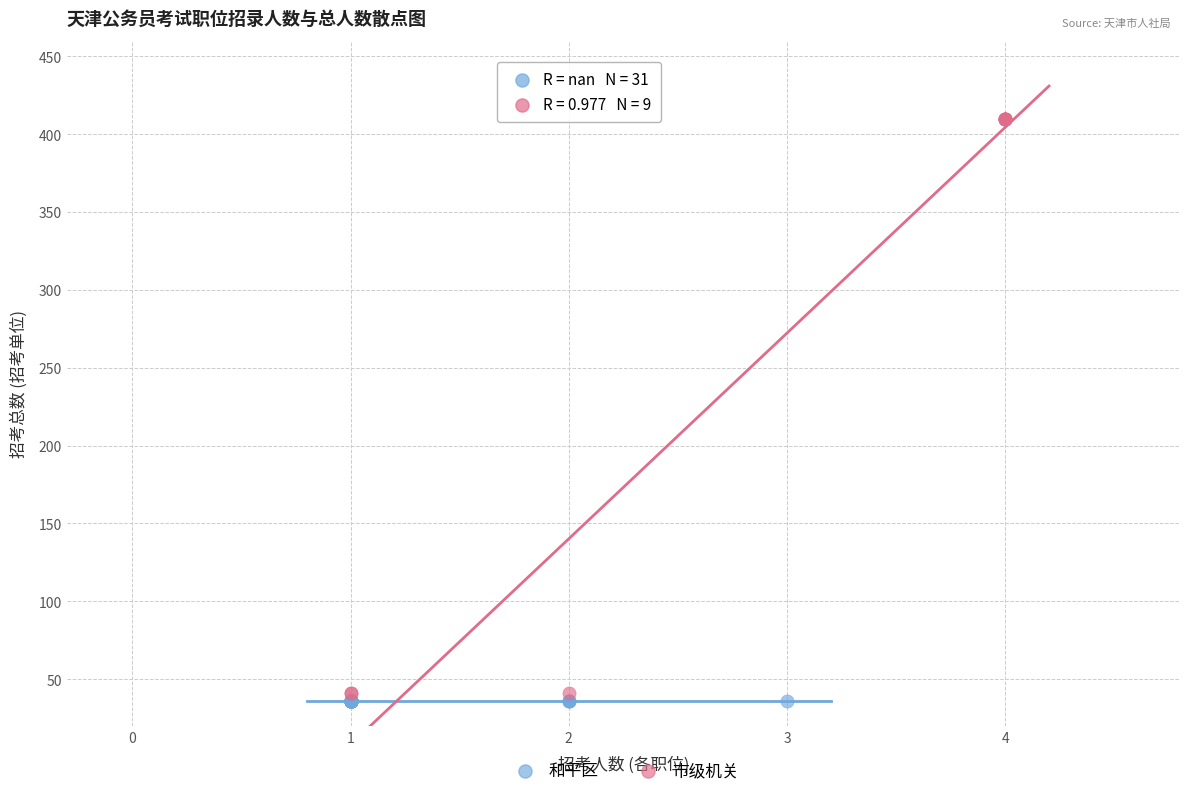

What are all the series names shown in the legend?

和平区, 市级机关